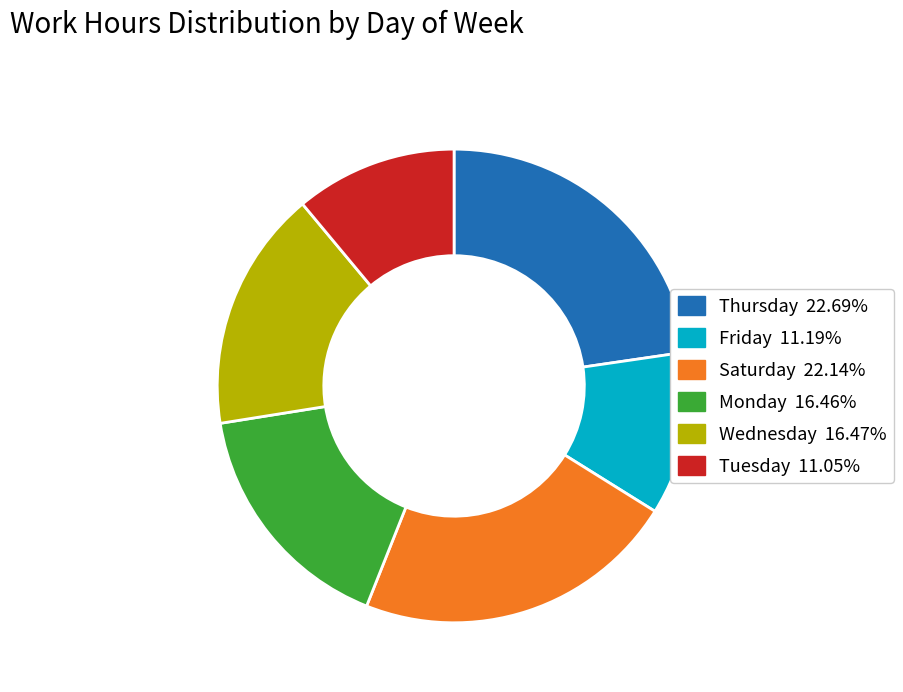

Is there any slice that represents more than half of the pie?

No